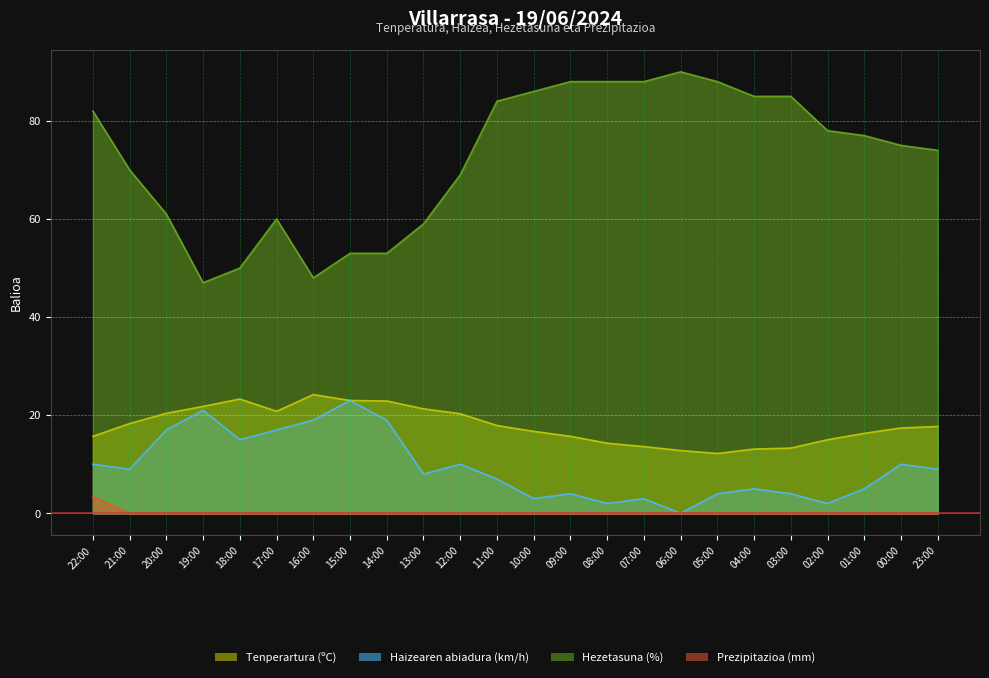

What position from the left is 02:00?

21